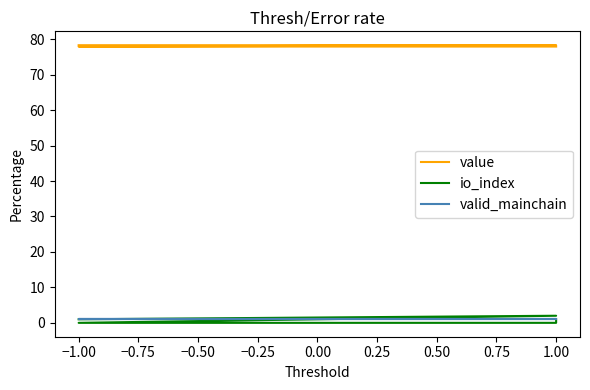

True or false: valid_mainchain has a value of 1.0 at −1.00.

True